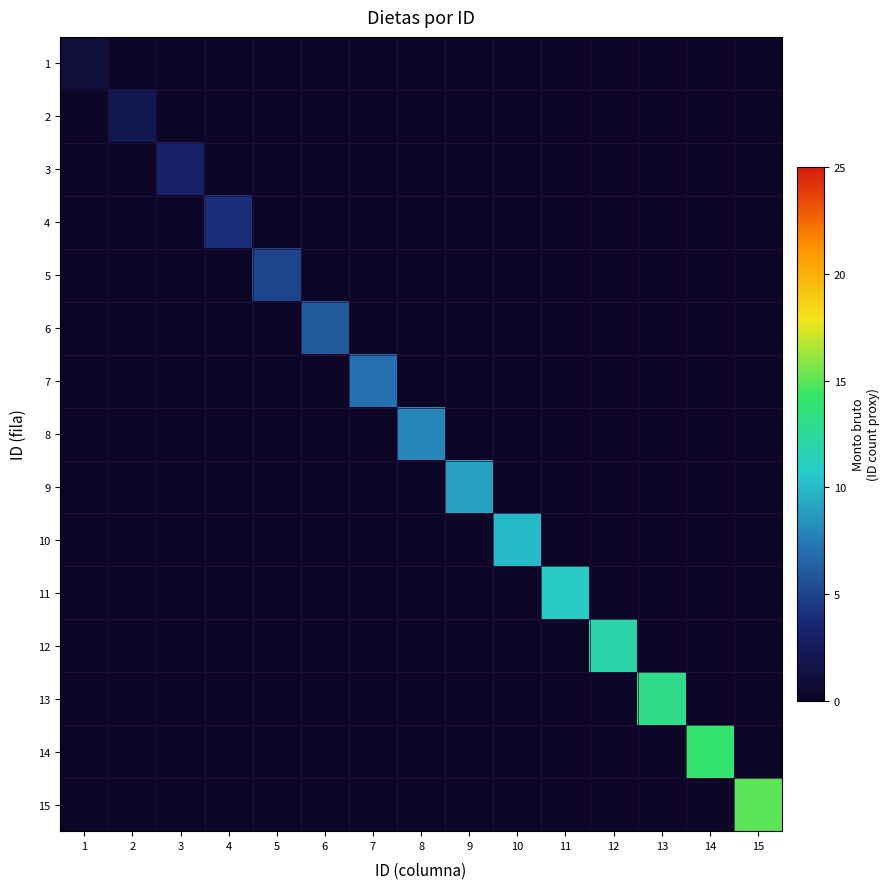

At how many categories does at least one series exceed 0?

15